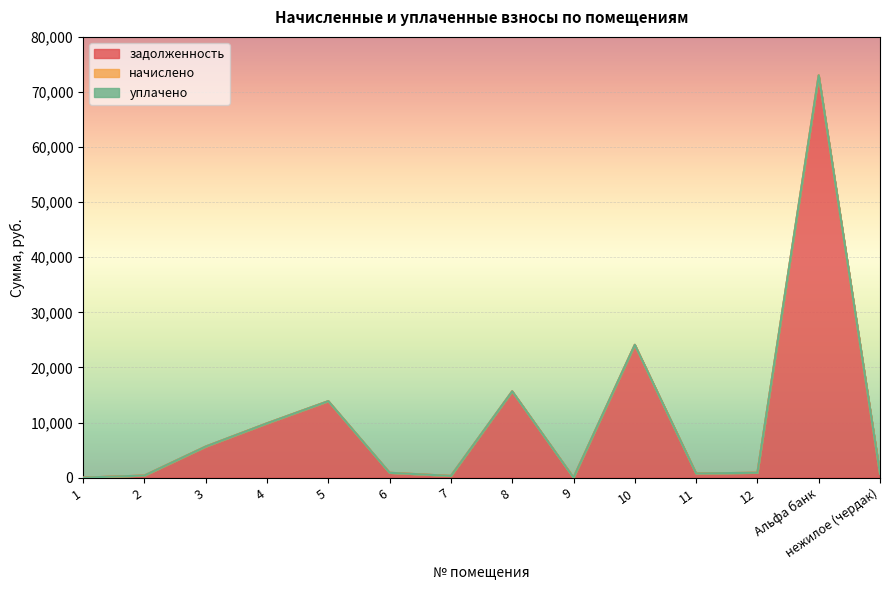

What position from the left is 2?

2